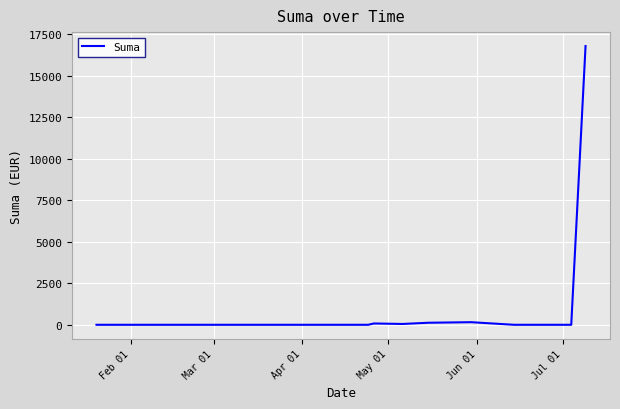

What is the difference between the maximum and minimum values?

16800.0